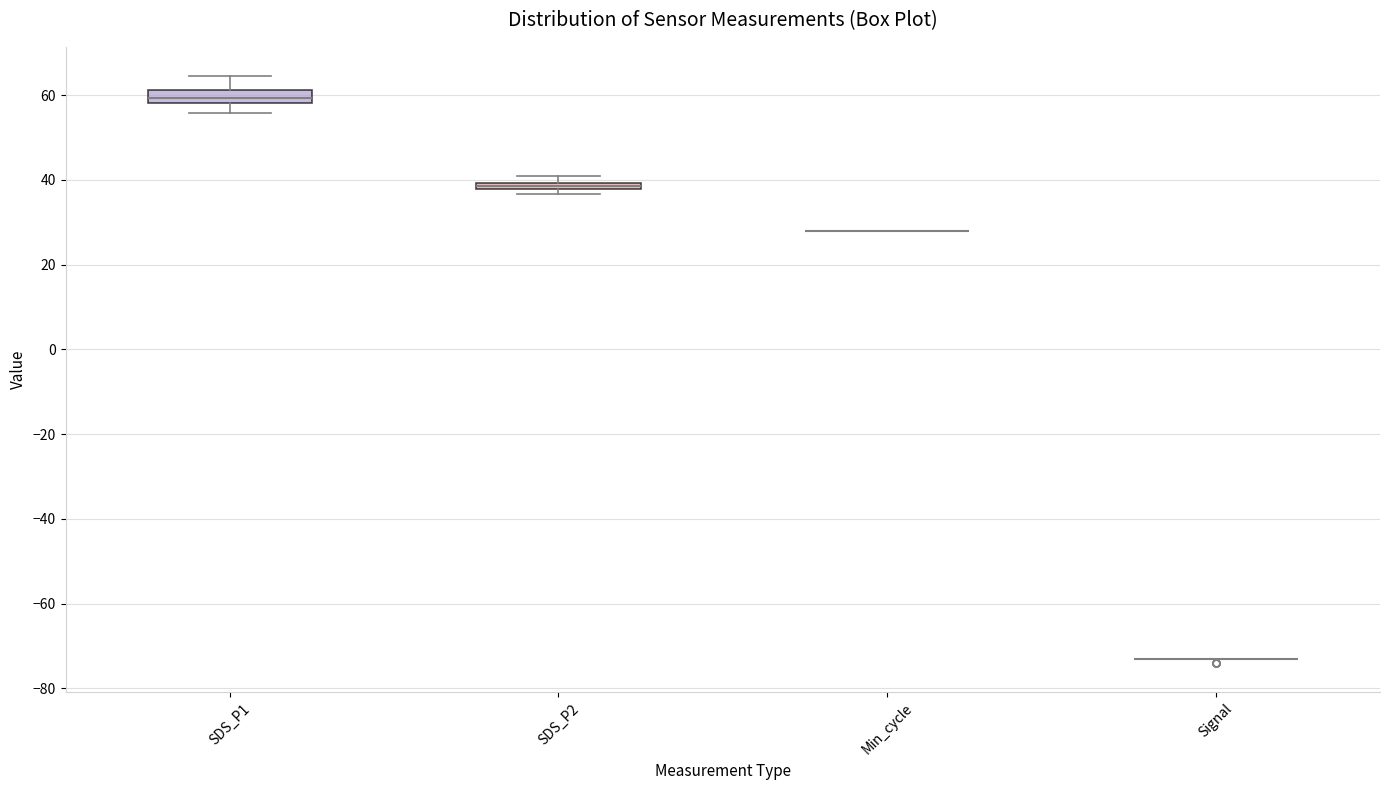

Where is the upper edge of the box for SDS_P2 on the y-axis? The values are not printed on the chart, so give them approximately, as read against the axis.

40